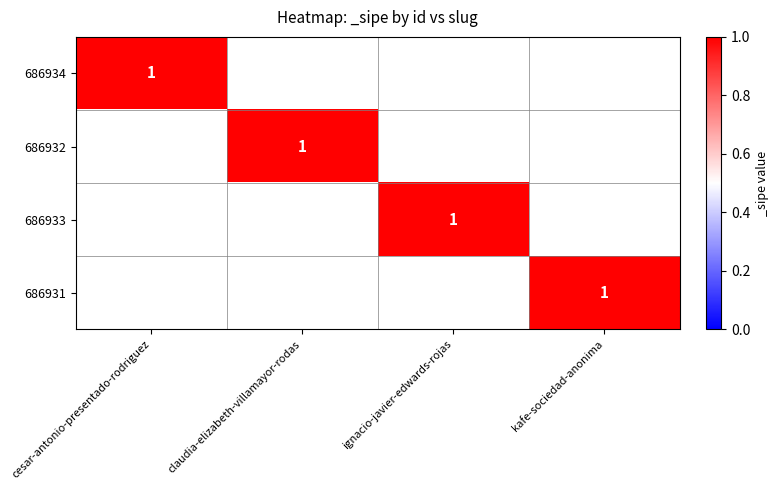

At which category is the sum across all series the highest?

cesar-antonio-presentado-rodriguez